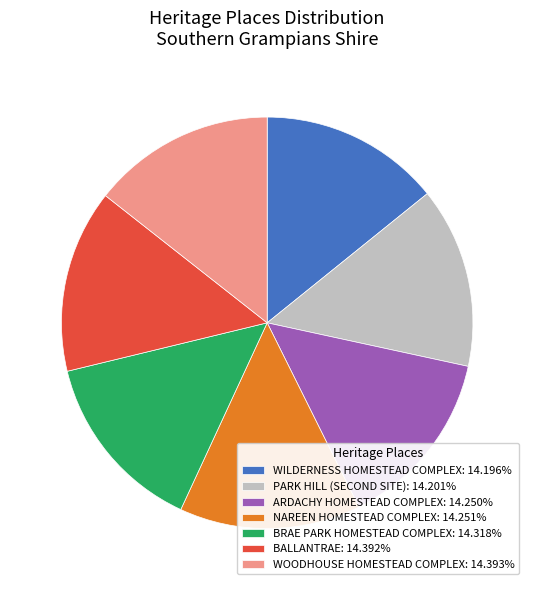

Approximately how many times larger is the value at ARDACHY HOMESTEAD COMPLEX compared to WOODHOUSE HOMESTEAD COMPLEX?

1.0